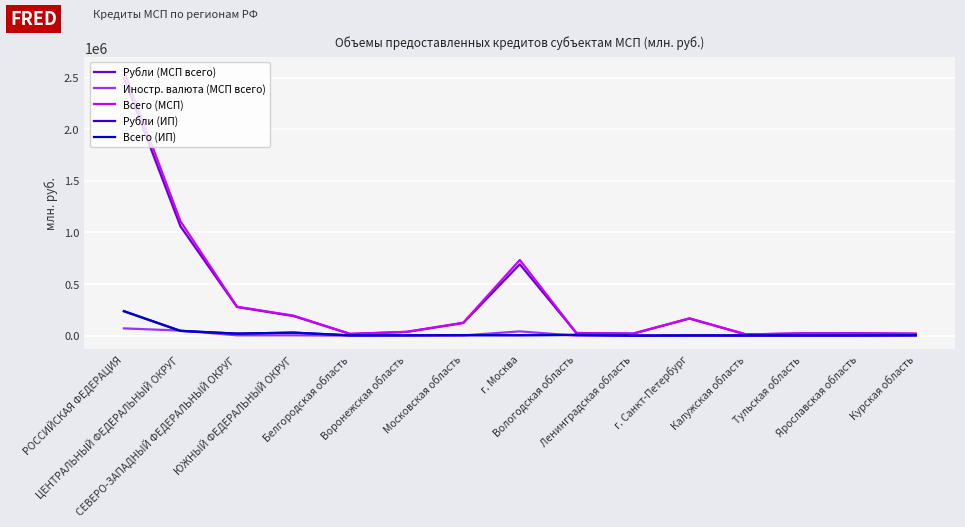

Where is the first local maximum for Всего (МСП)?

г. Москва